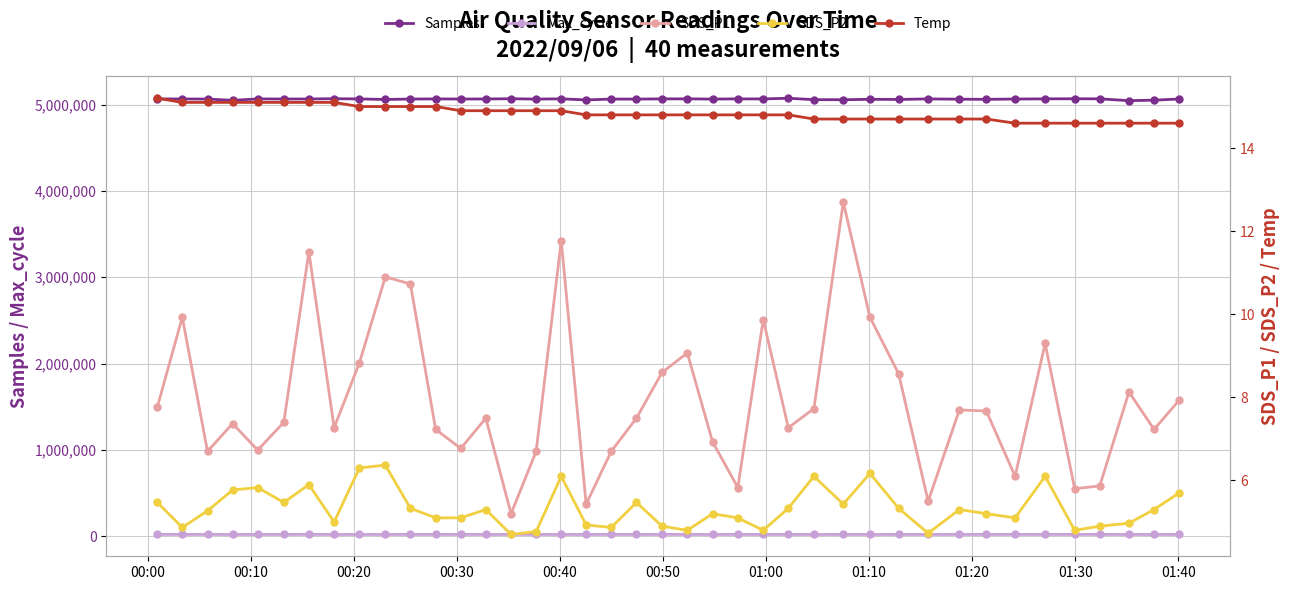

What is the highest value of the Samples series?

5073483